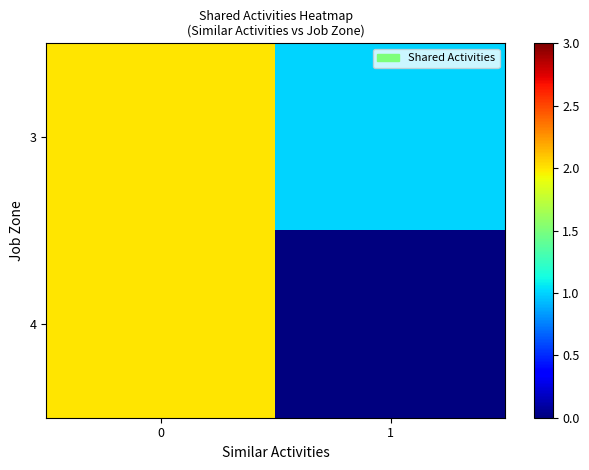

At how many categories does at least one series exceed 0?

2